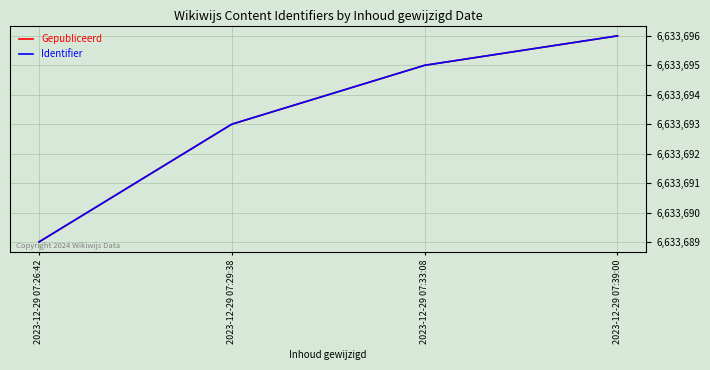

Does the chart have visible grid lines?

Yes